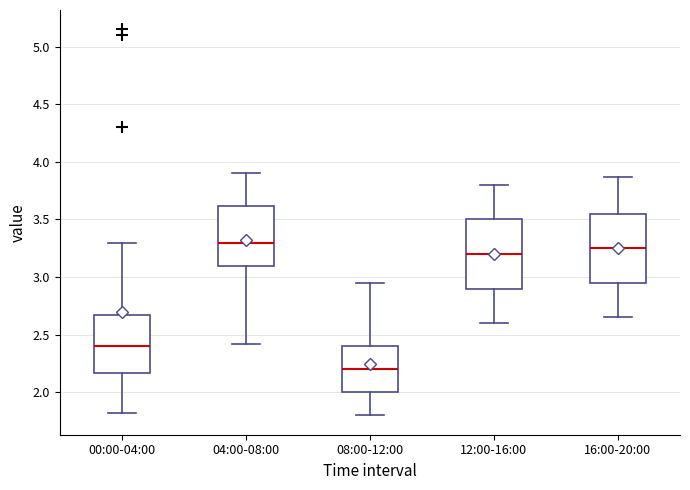

Where does the lower whisker of the box for 08:00-12:00 end on the y-axis? The values are not printed on the chart, so give them approximately, as read against the axis.

1.80